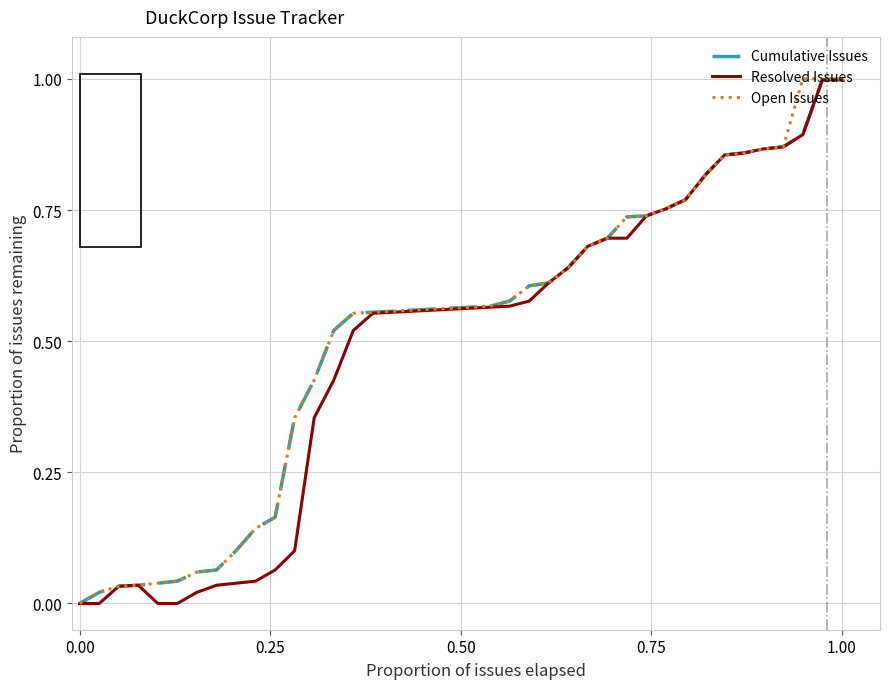

What is the maximum value shown in the chart?

1.0